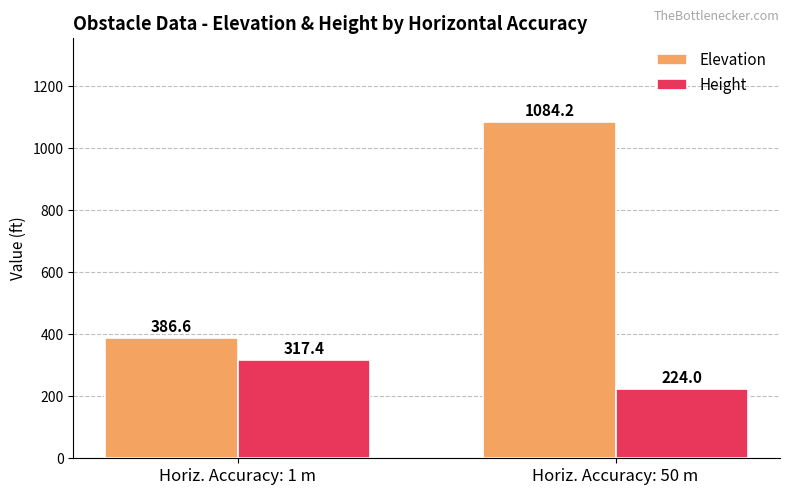

Reading left to right, extract all data points from this chart.

Elevation: Horiz. Accuracy: 1 m=386.6	Horiz. Accuracy: 50 m=1084.2
Height: Horiz. Accuracy: 1 m=317.4	Horiz. Accuracy: 50 m=224.0